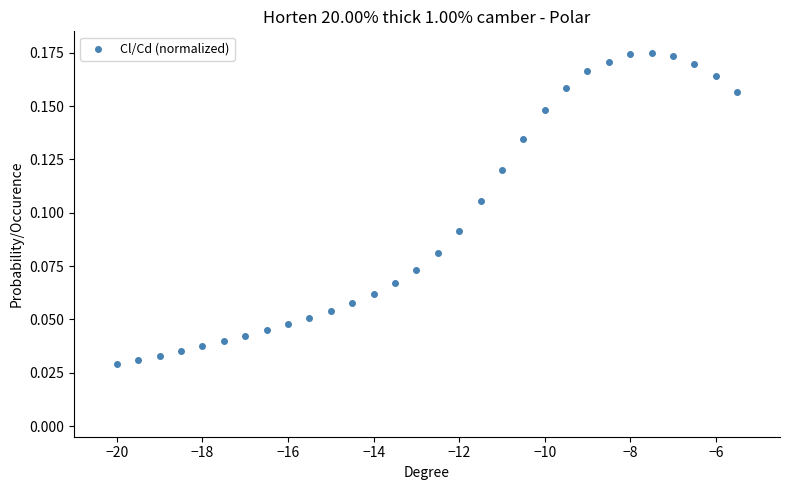

What is the range of X values (max minus min)?

14.5